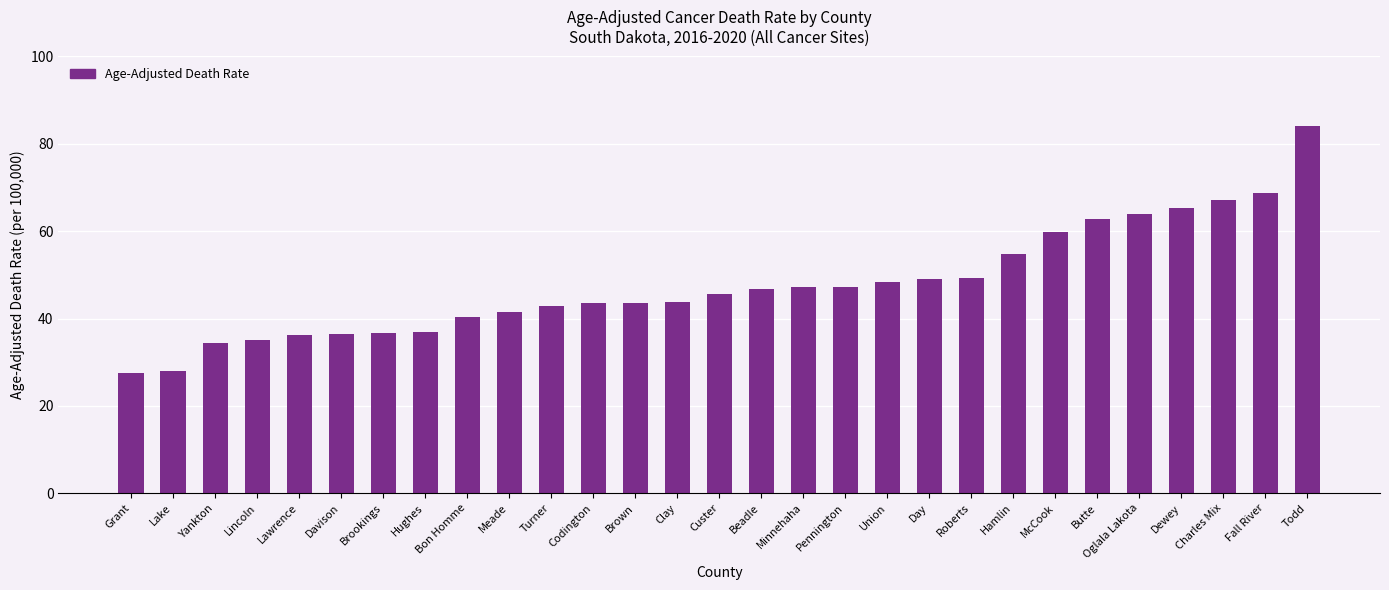

How many categories are shown in the chart?

29